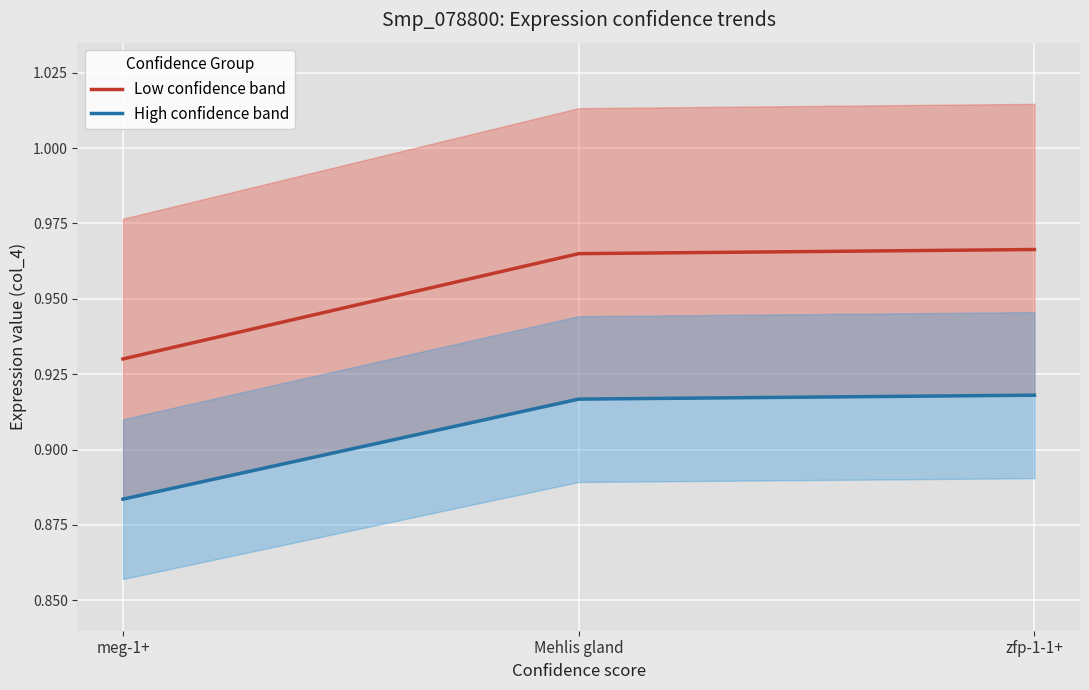

The value of High confidence band at meg-1+ is 0.9. True or false?

True